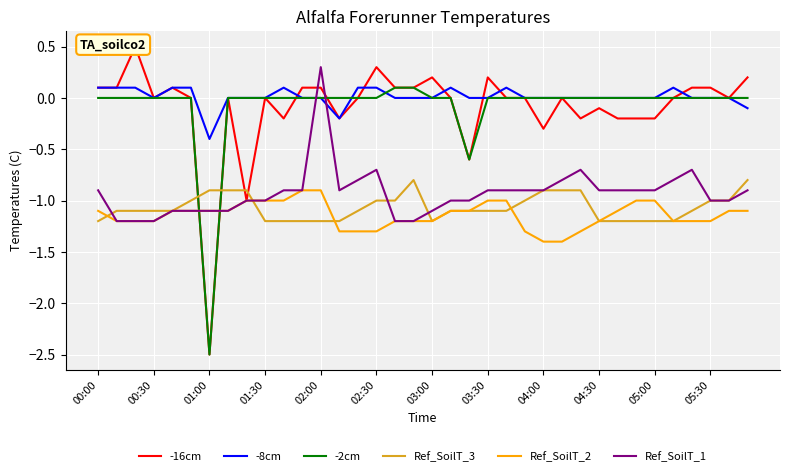

What is the lowest value of the Ref_SoilT_2 series?

-1.4